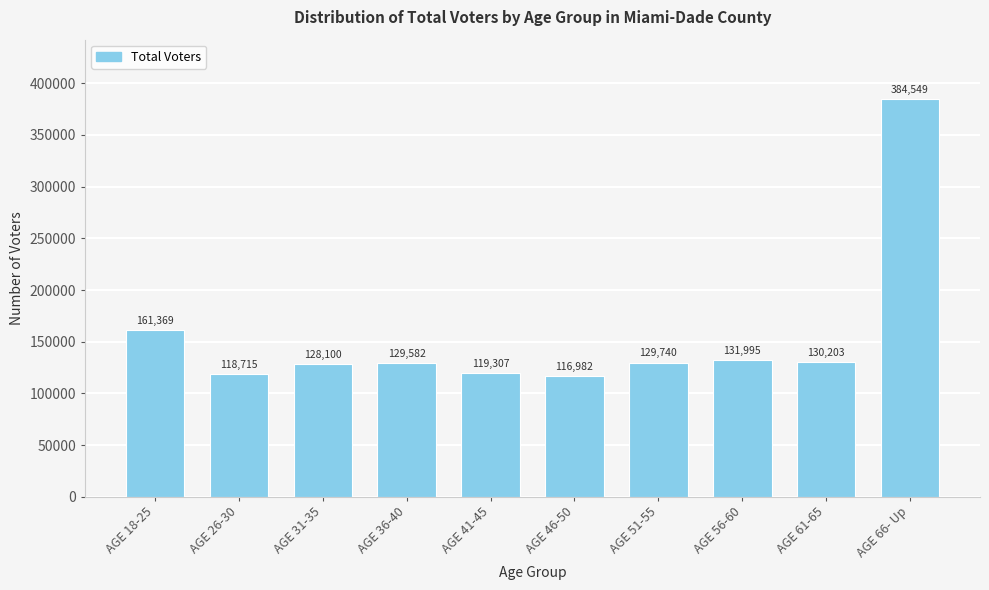

Reading right to left, extract all data points from this chart.

AGE 66- Up=384549	AGE 61-65=130203	AGE 56-60=131995	AGE 51-55=129740	AGE 46-50=116982	AGE 41-45=119307	AGE 36-40=129582	AGE 31-35=128100	AGE 26-30=118715	AGE 18-25=161369